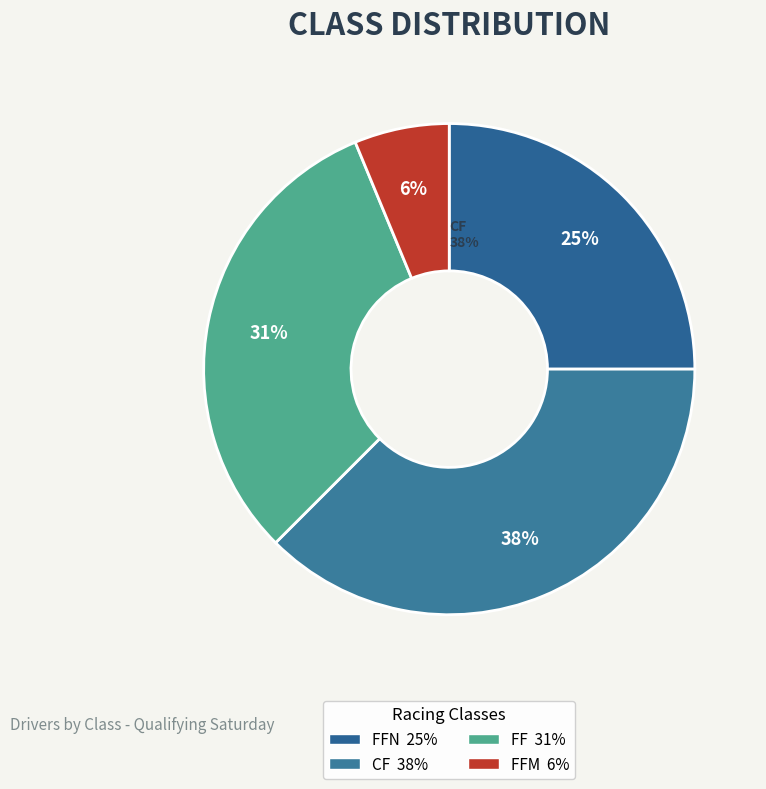

To the nearest percent, what portion does FF represent?

31%